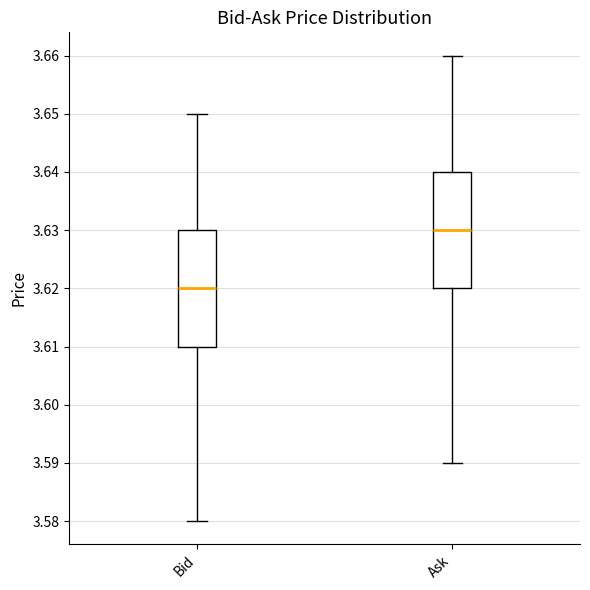

Reading left to right, transcribe this box plot: for each box, give where its median line is, the range the box spans, and where its two whiskers end, as read against the y-axis. The values are not printed on the chart, so give them approximately, as read against the axis.

Bid: median 3.62, box 3.61 to 3.63, whiskers 3.58 to 3.65
Ask: median 3.63, box 3.62 to 3.64, whiskers 3.59 to 3.66